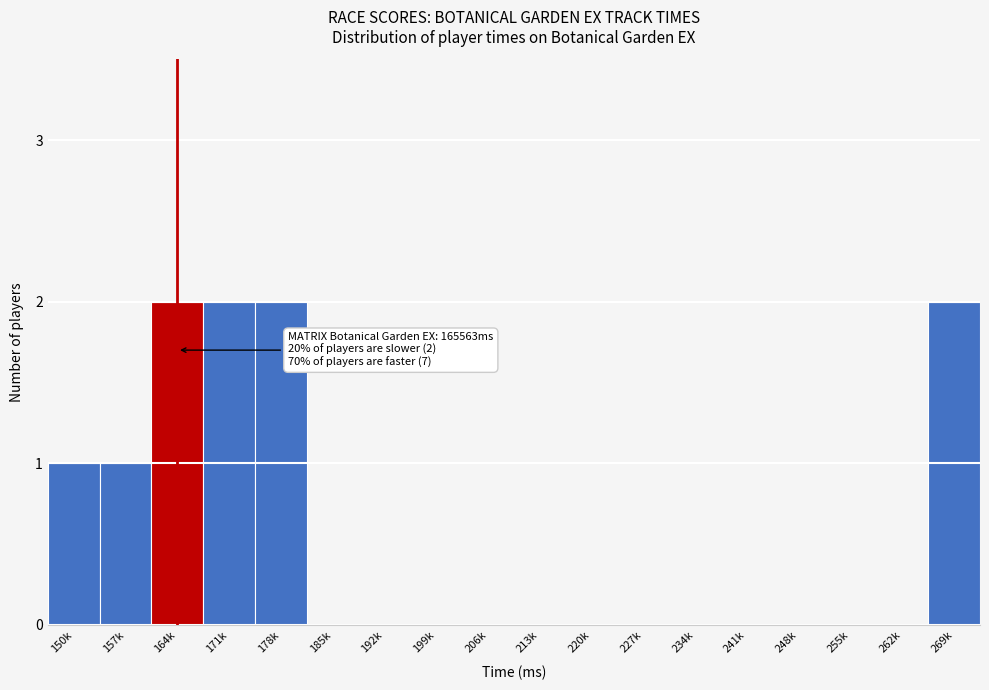

Reading left to right, list all the values displayed in this chart.

150k=1	157k=1	164k=2	171k=2	178k=2	185k=0	192k=0	199k=0	206k=0	213k=0	220k=0	227k=0	234k=0	241k=0	248k=0	255k=0	262k=0	269k=2